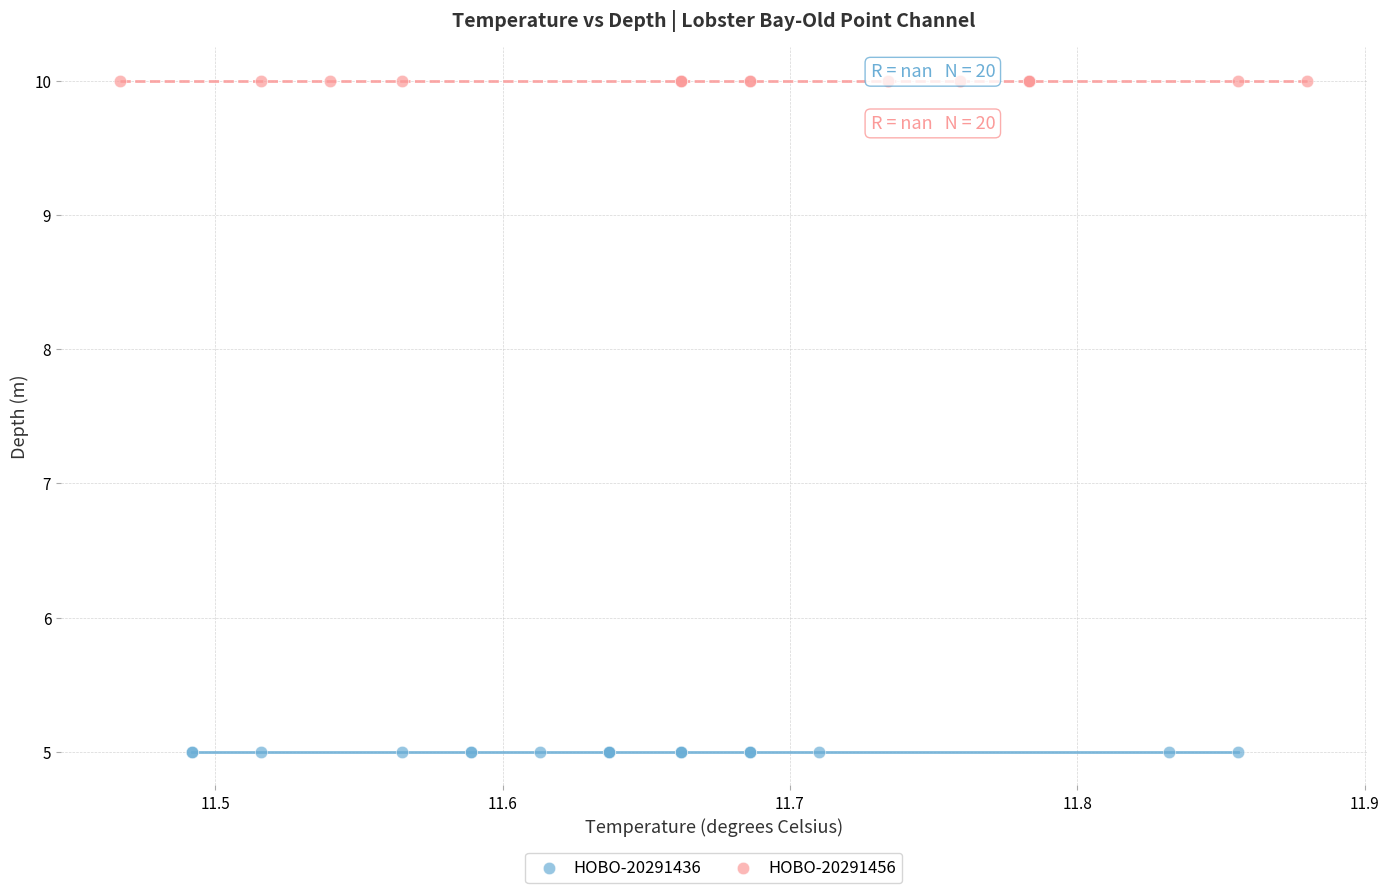

Which series contains the highest Y value?

HOBO-20291456